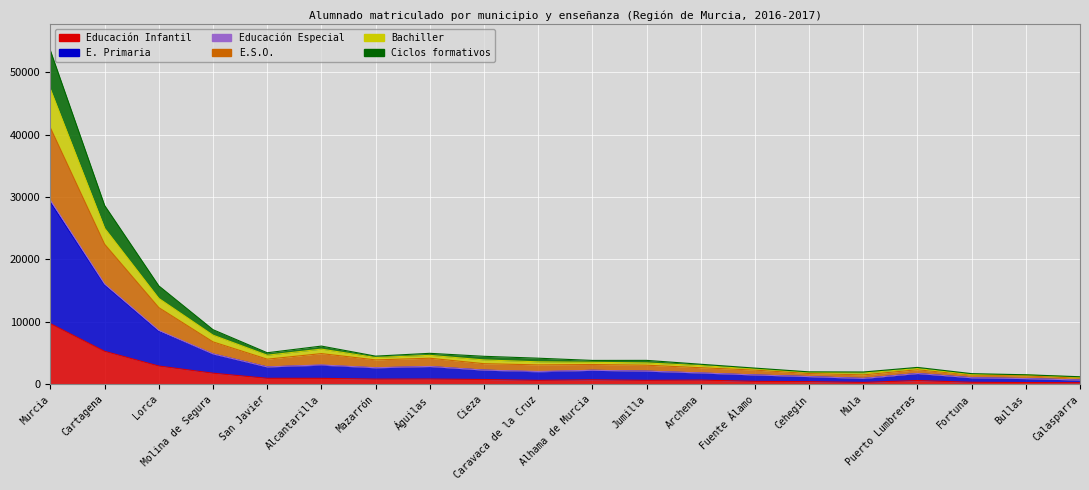

At which category does the chart reach its peak across all series?

Murcia